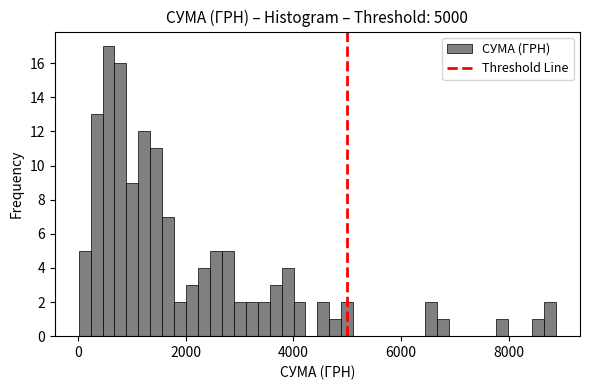

Around what value on the x-axis is the tallest bar? Give the approximate position of its centre, as read against the axis.

600